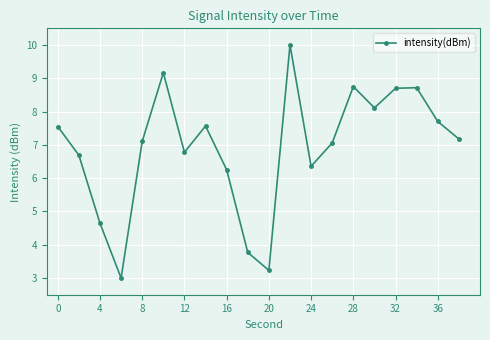

True or false: the data has more than 0 interior local peaks.

True